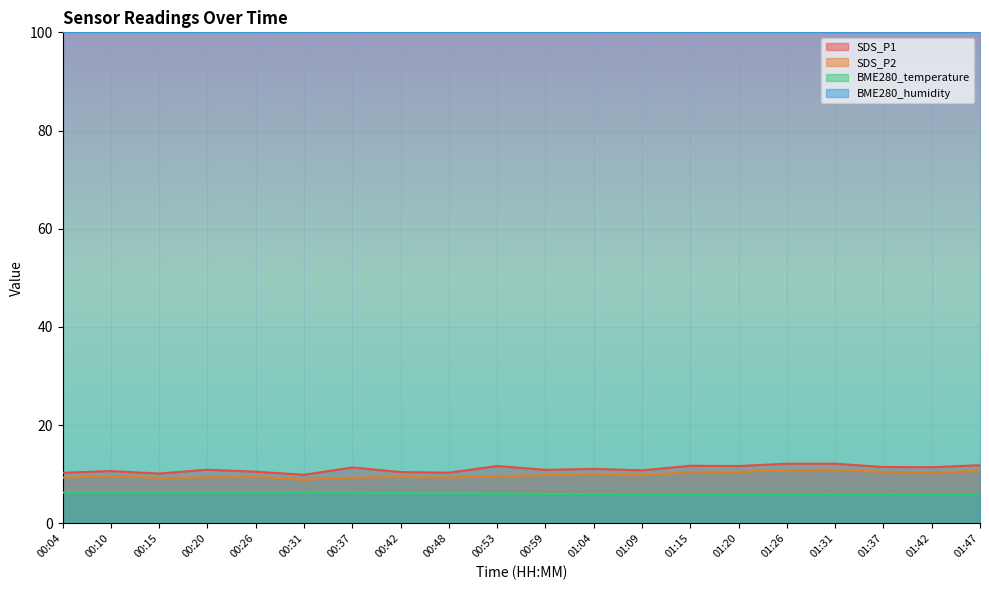

Is it true that SDS_P1 equals 7.1 at 00:04?

False